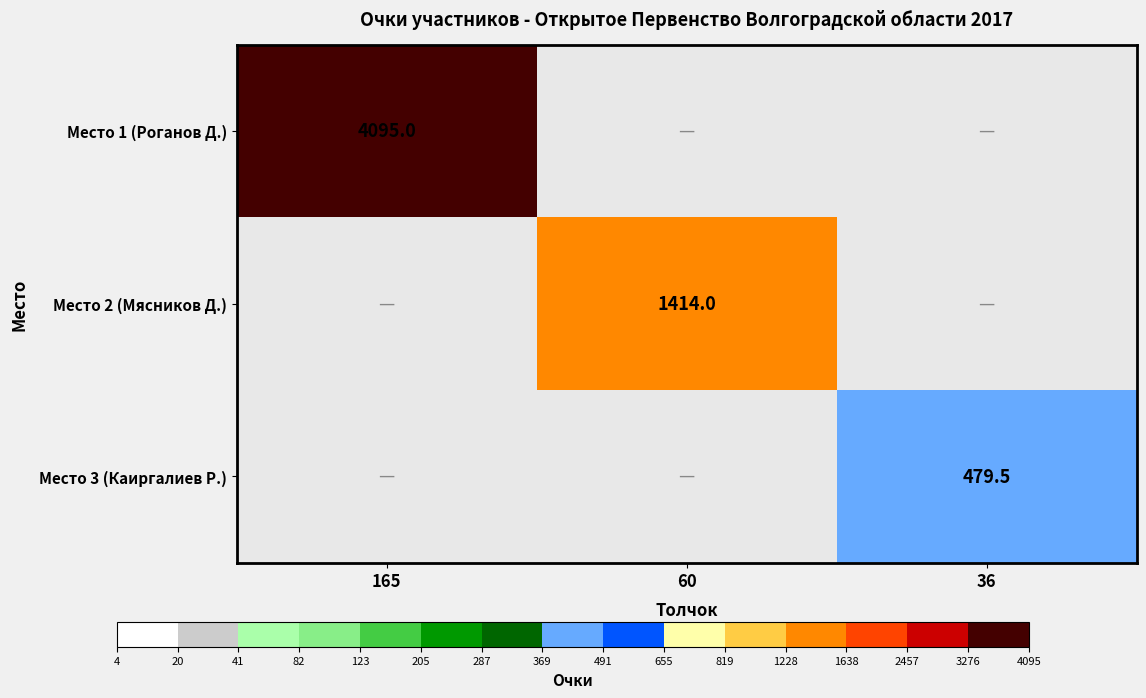

The value of Место 2 (Мясников Д.) at 60 is 1895.8. True or false?

False